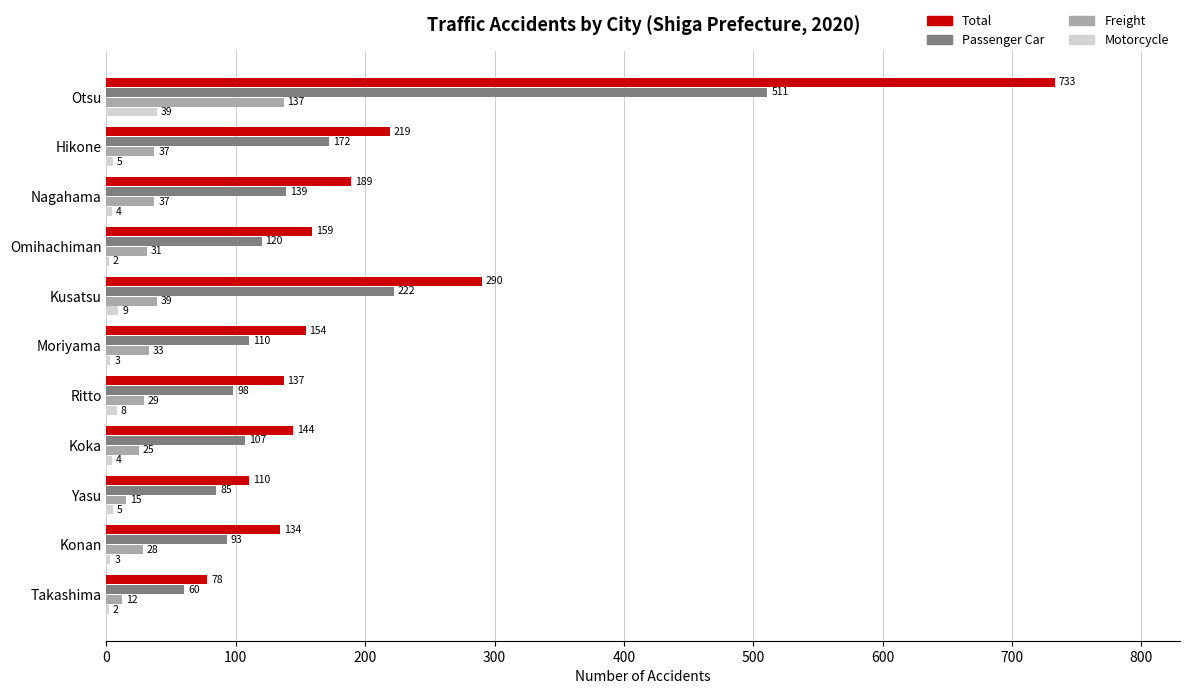

Which label corresponds to the largest value in the chart?

Otsu